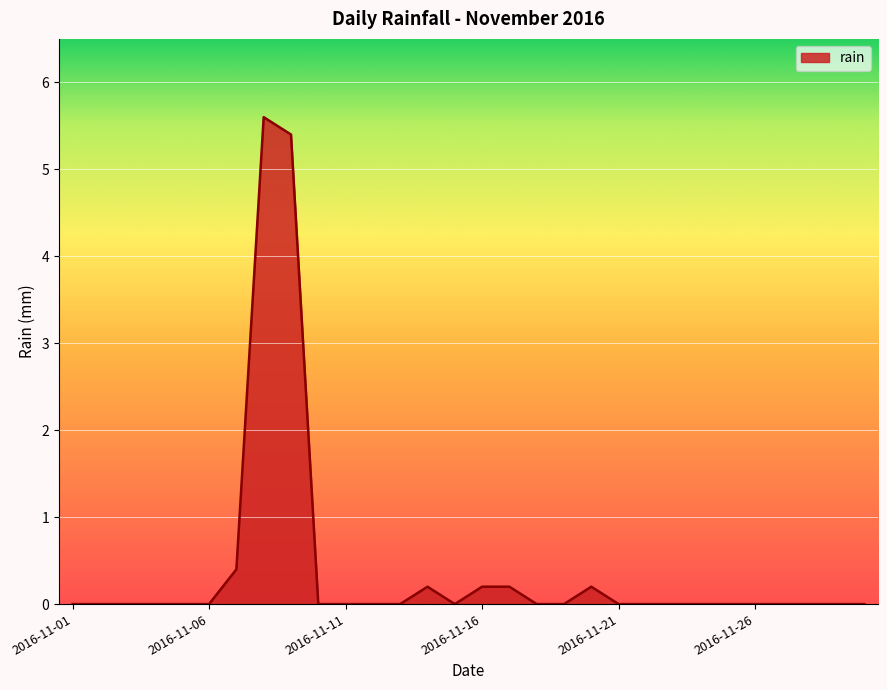

What is the maximum value shown in the chart?

5.6